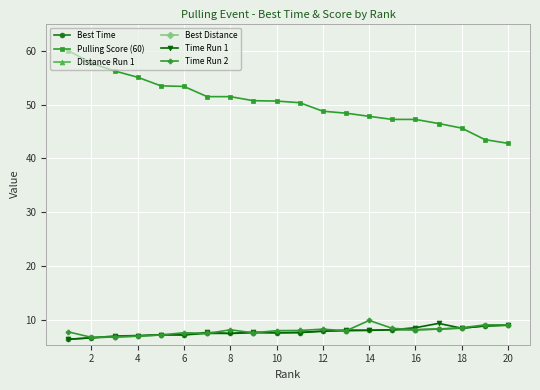

What is the highest value of the Pulling Score (60) series?

60.0